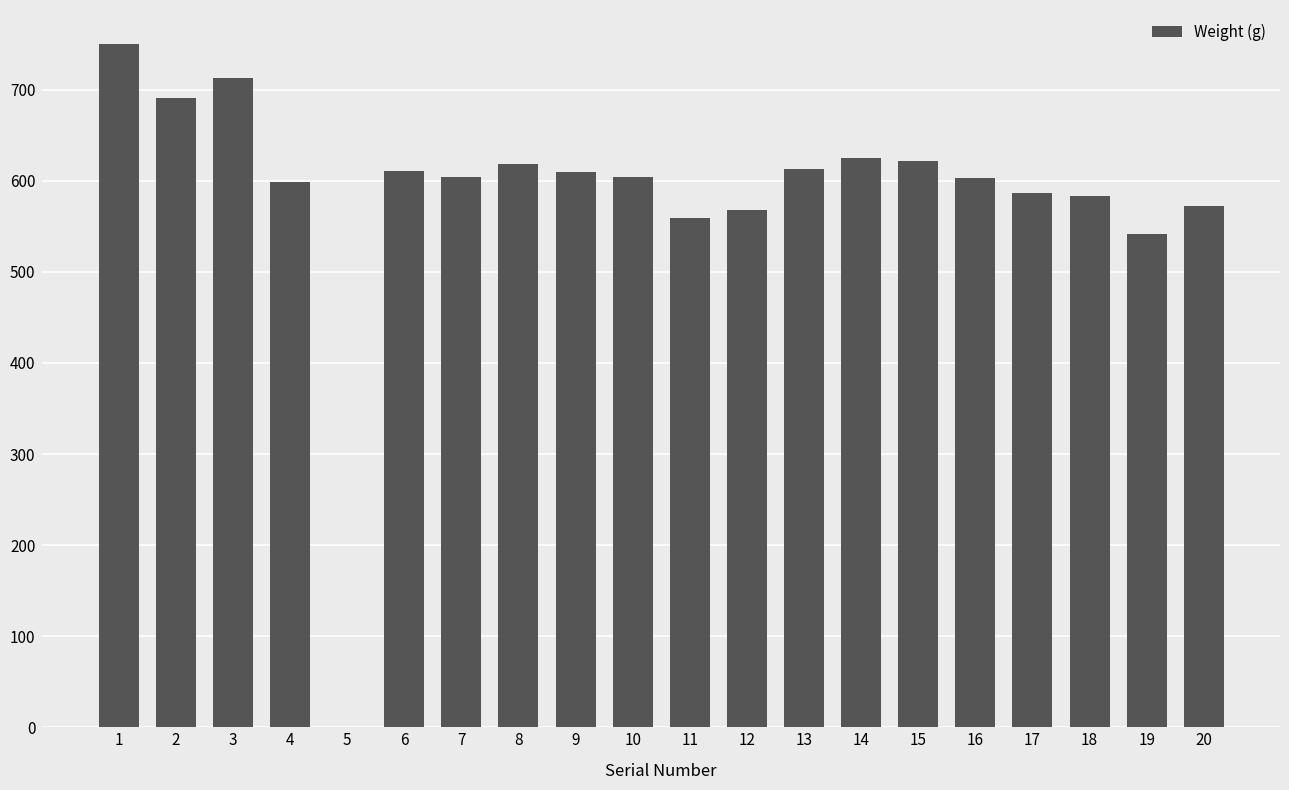

What is the sum of all values?

11674.1